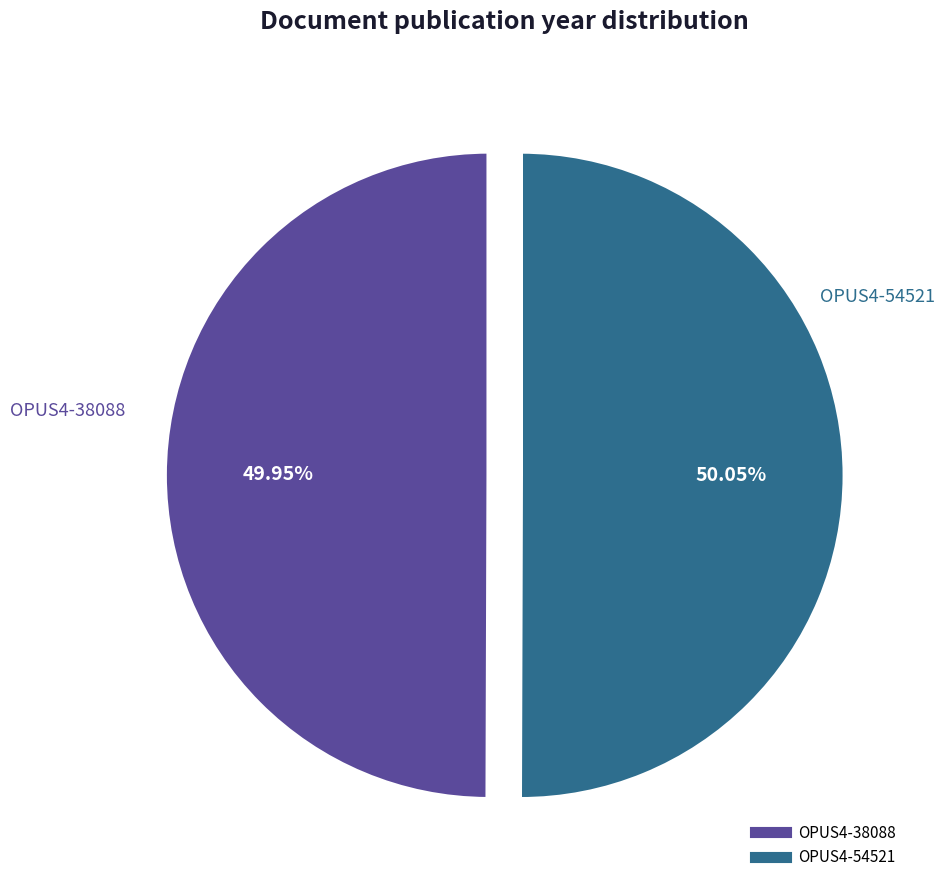

Is there a majority slice in this chart?

Yes